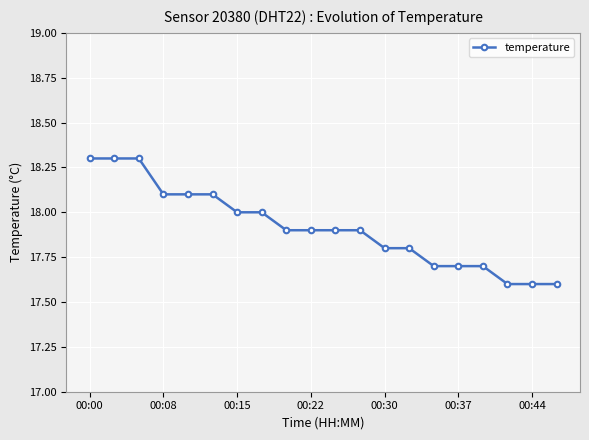

What is the difference between the maximum and second lowest values?

0.7